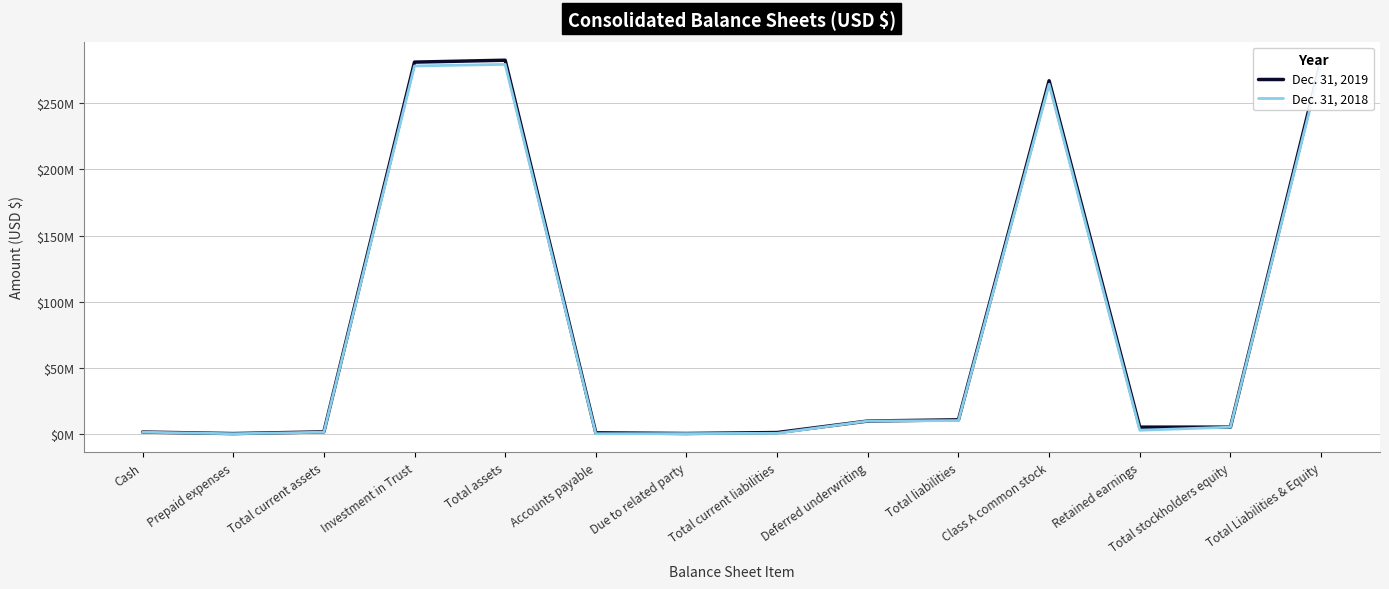

Reading right to left, extract all data points from this chart.

Dec. 31, 2019: 282666833	5000006	4999239	267118950	10547877	9625000	922877	203630	719247	282666833	281229266	1437567	138279	1299288
Dec. 31, 2018: 279512330	5000001	2654430	264524910	9987419	9625000	362419	95865	11155	279512330	278323607	1188723	5000	1183723